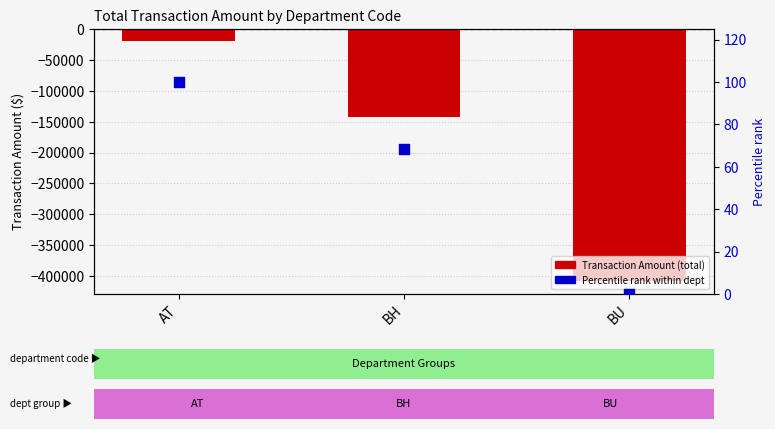

At how many categories does at least one series exceed -53999?

3